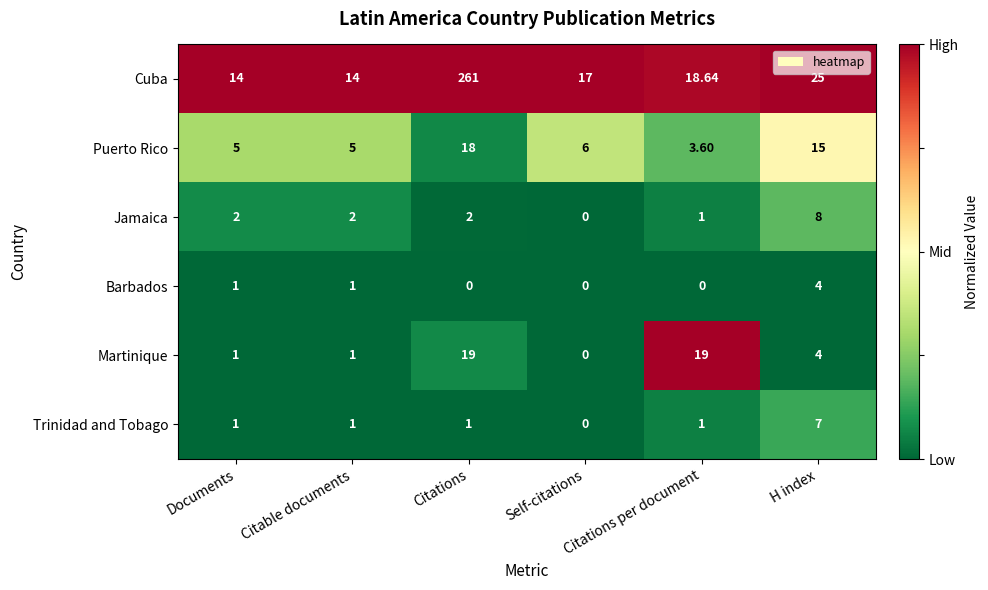

Between Self-citations and H index, which series saw the biggest shift?

Puerto Rico